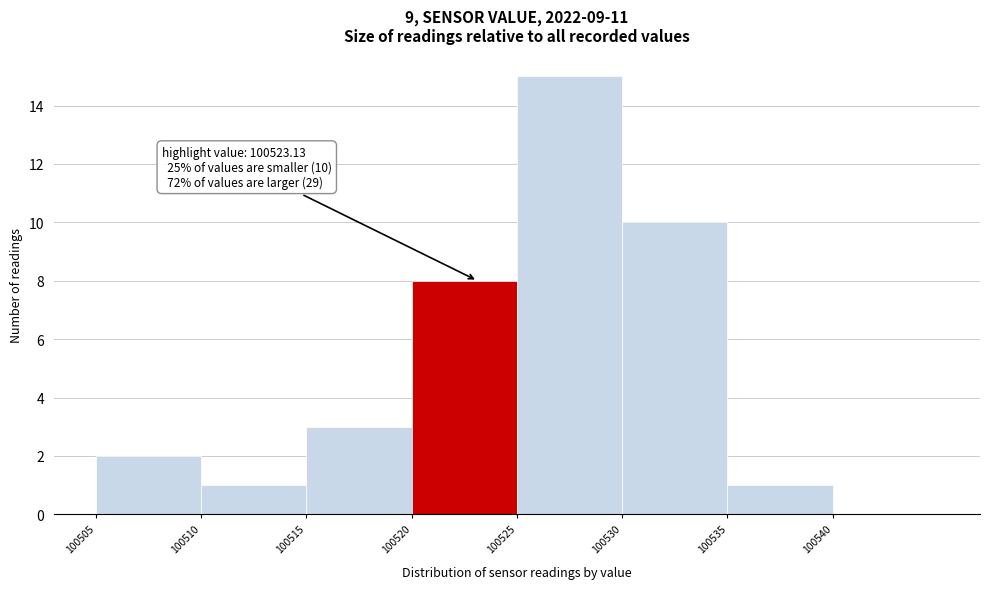

Over which range of the x-axis is the bar tallest?

100525 to 100530